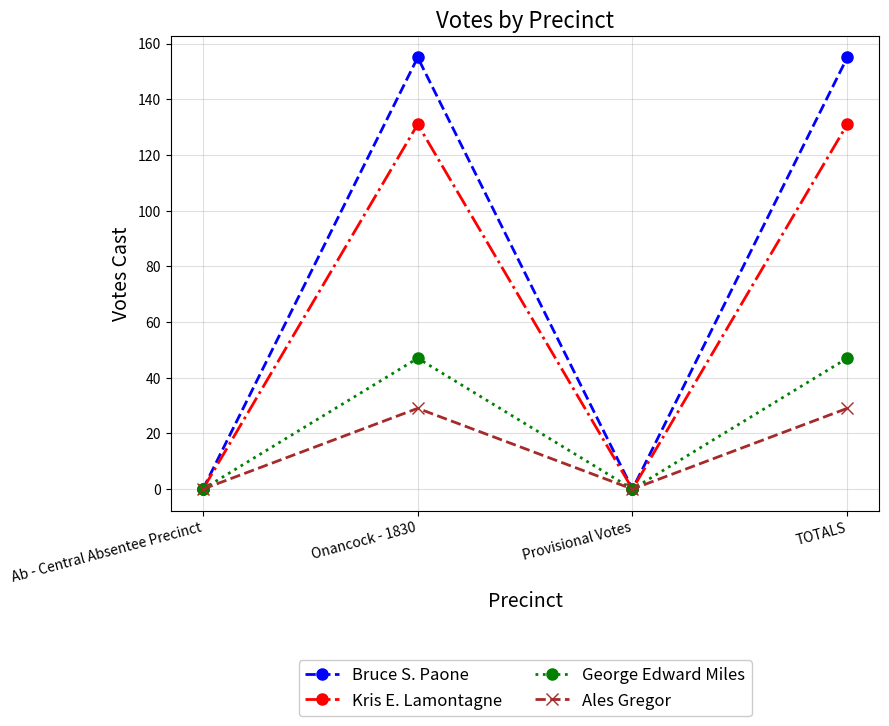

In Ales Gregor, how many points are higher than both neighbors (excluding endpoints)?

1